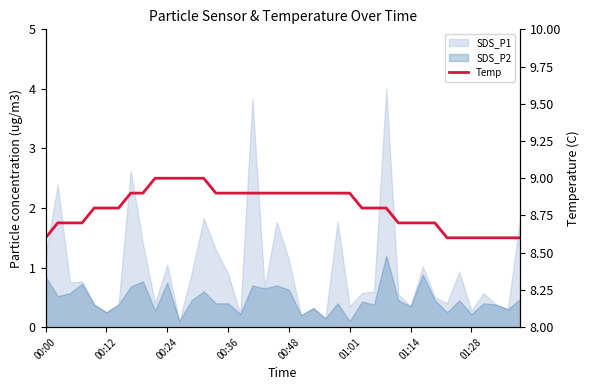

What position from the left is 26?

27